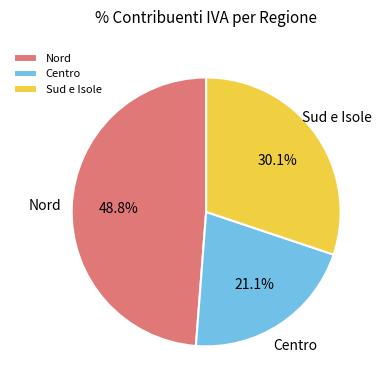

Does Centro account for over 50% of the chart?

No